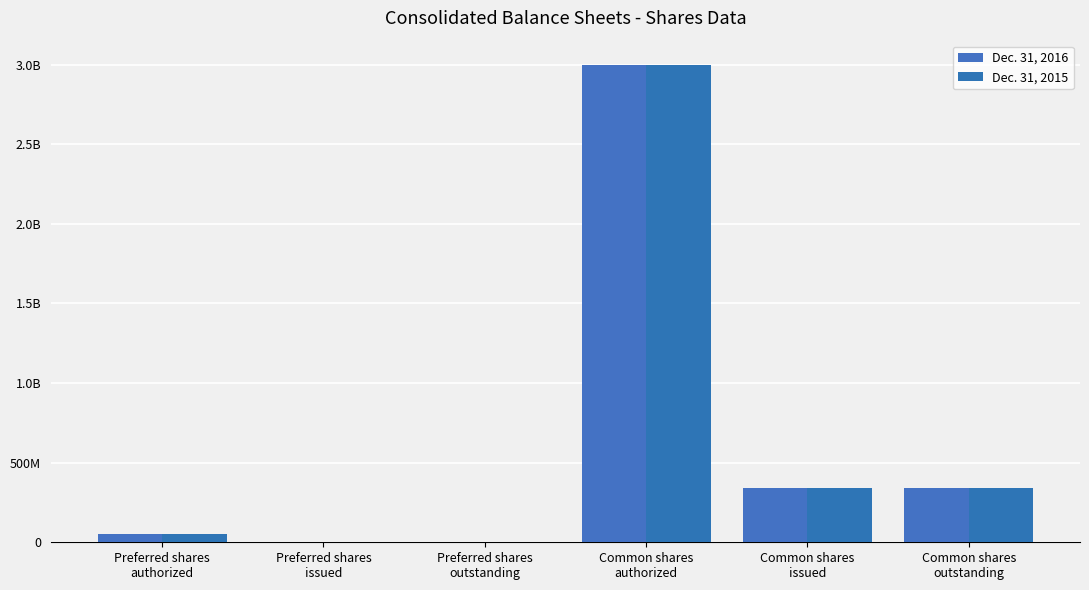

What is the difference between the second highest and second lowest values in the Dec. 31, 2015 series?

340000000